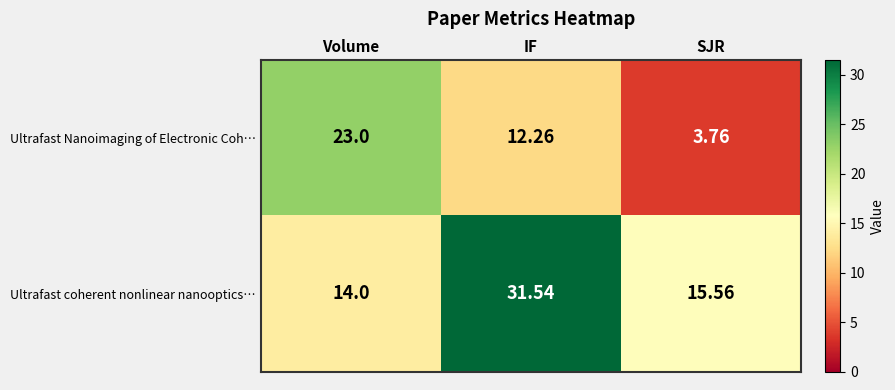

What is the total value across all series at IF?

43.8